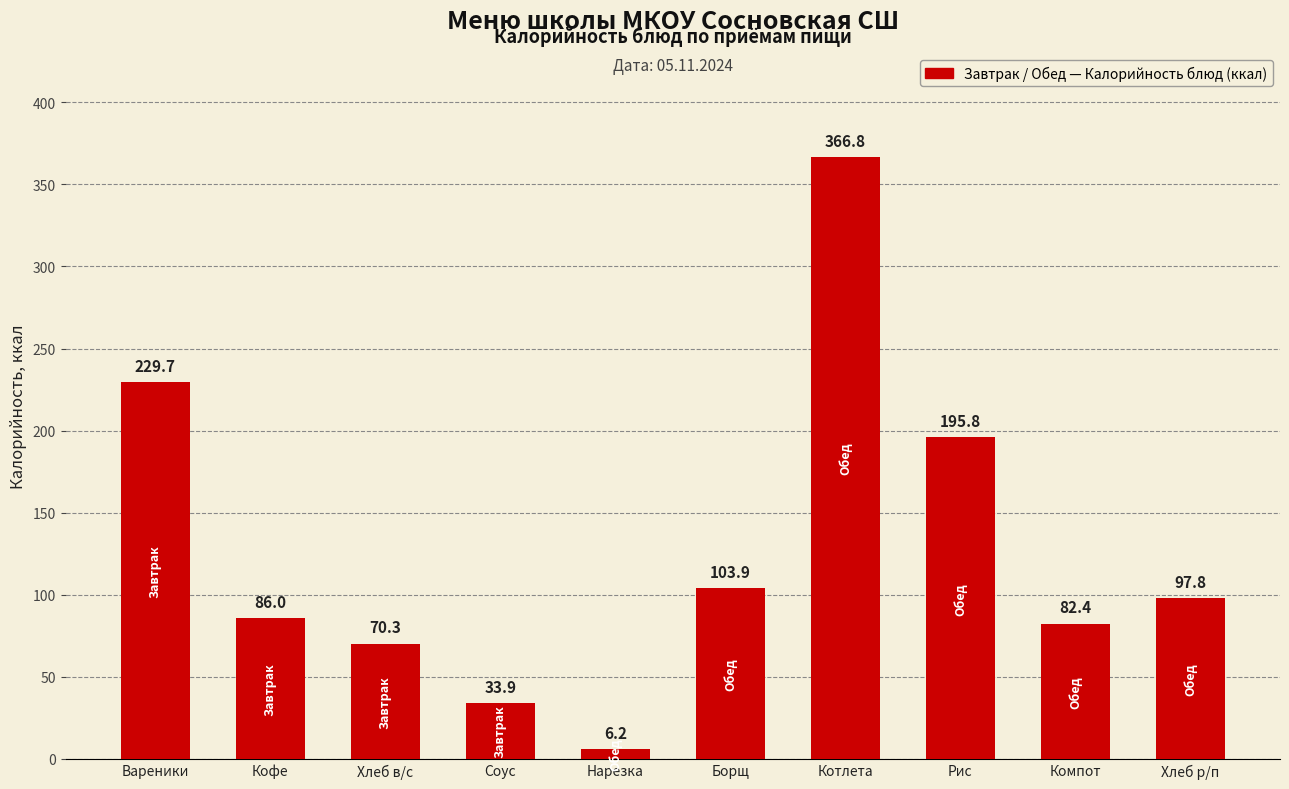

What value does the data have at Хлеб р/п?

97.8